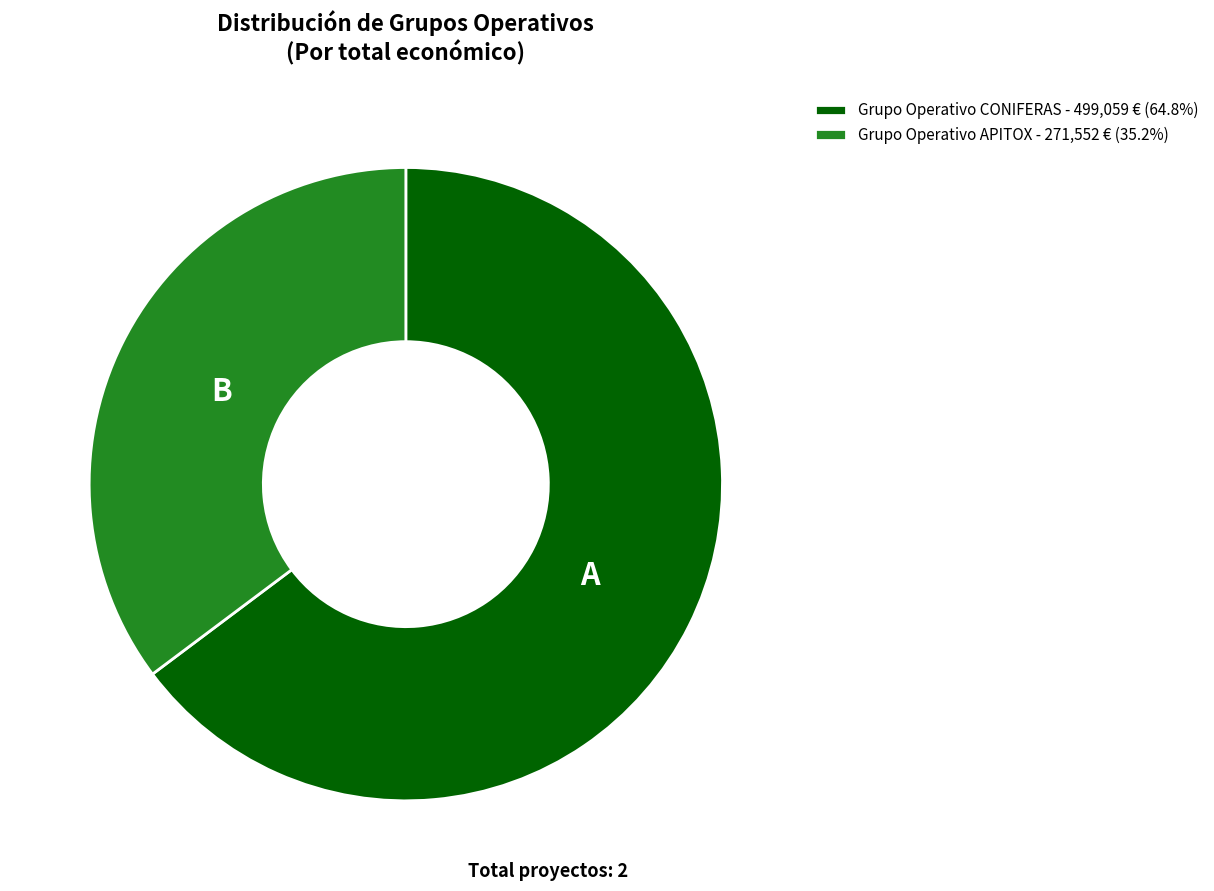

Approximately how many times larger is the value at Grupo Operativo APITOX compared to Grupo Operativo CONIFERAS?

0.5